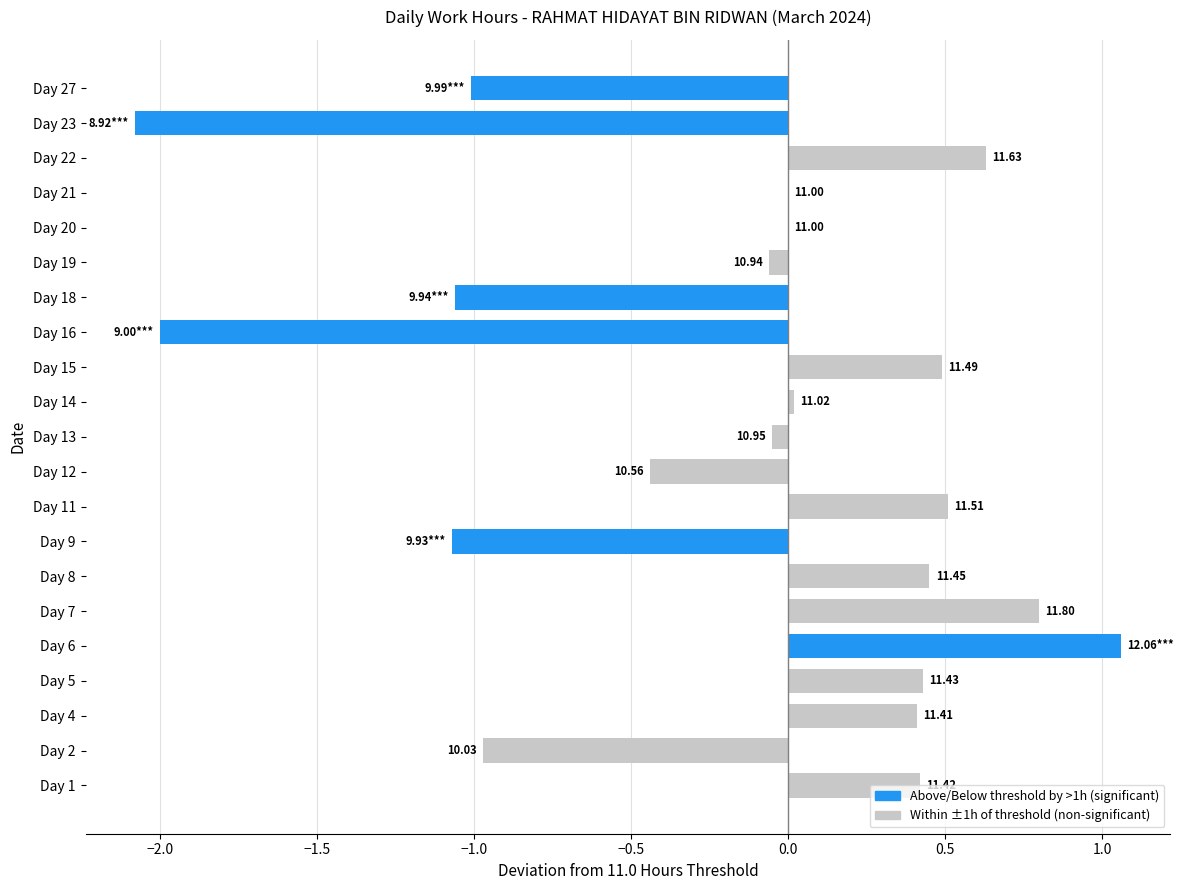

Which has a higher value, Day 14 or Day 8?

Day 8